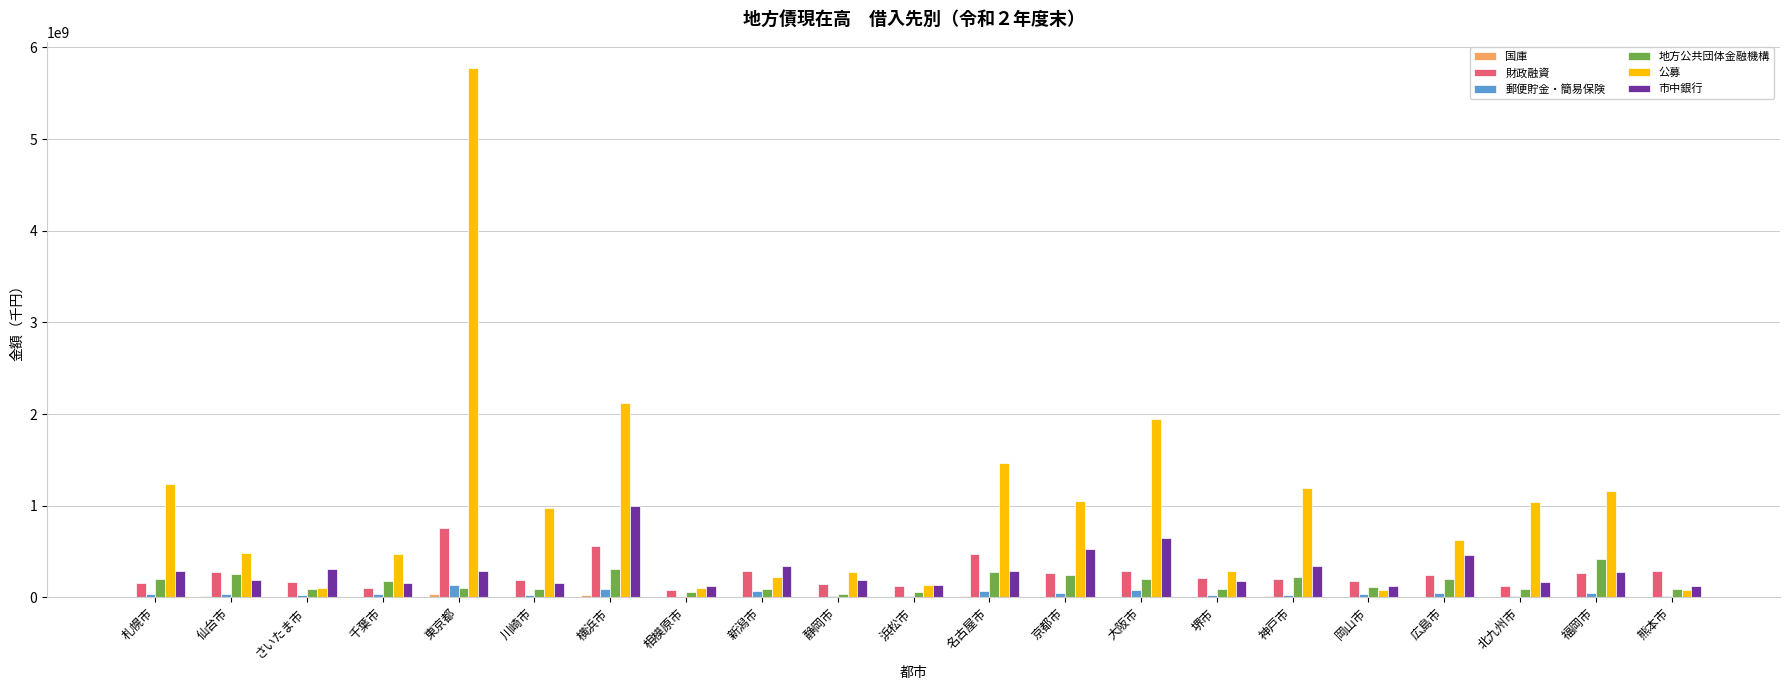

Is the value of 公募 at 名古屋市 greater than the value of 郵便貯金・簡易保険 at 静岡市?

Yes